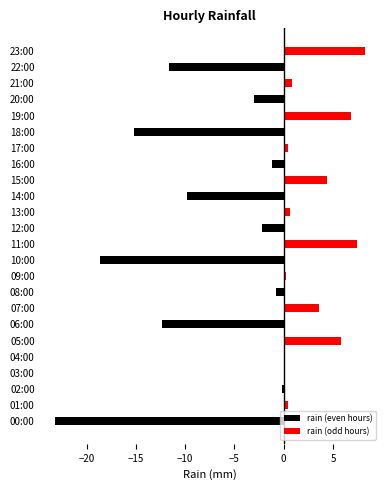

How many values in the rain (even hours) series are below 0?

11